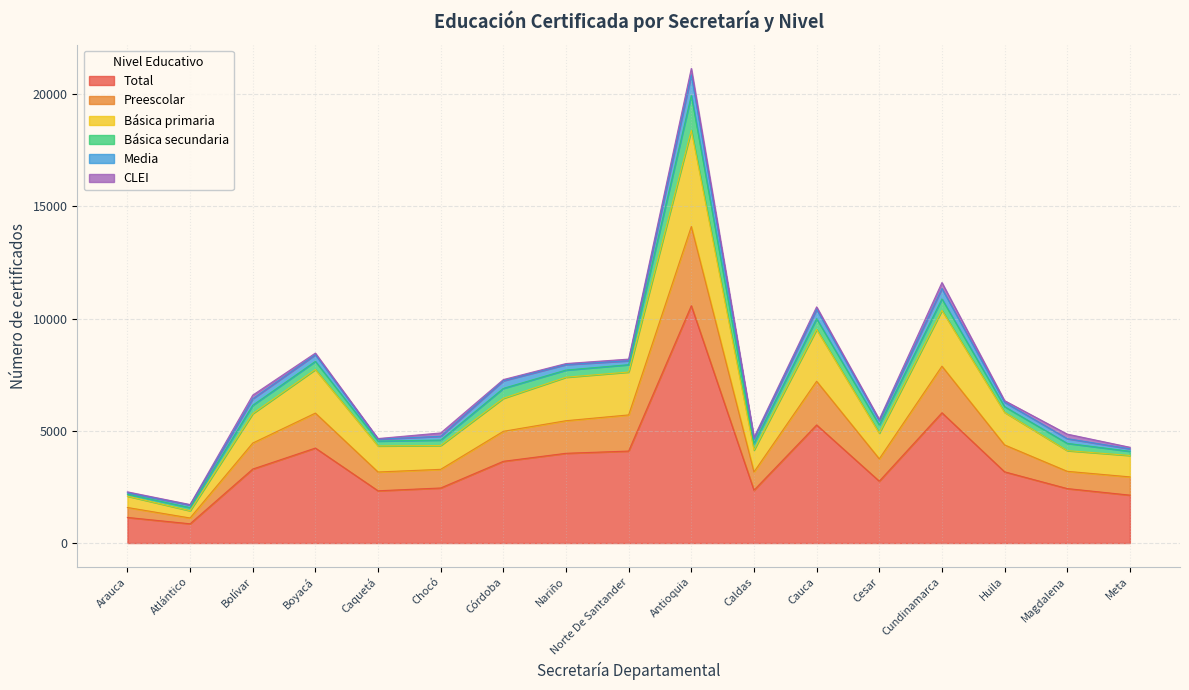

Does the chart display data point markers on the line(s)?

No